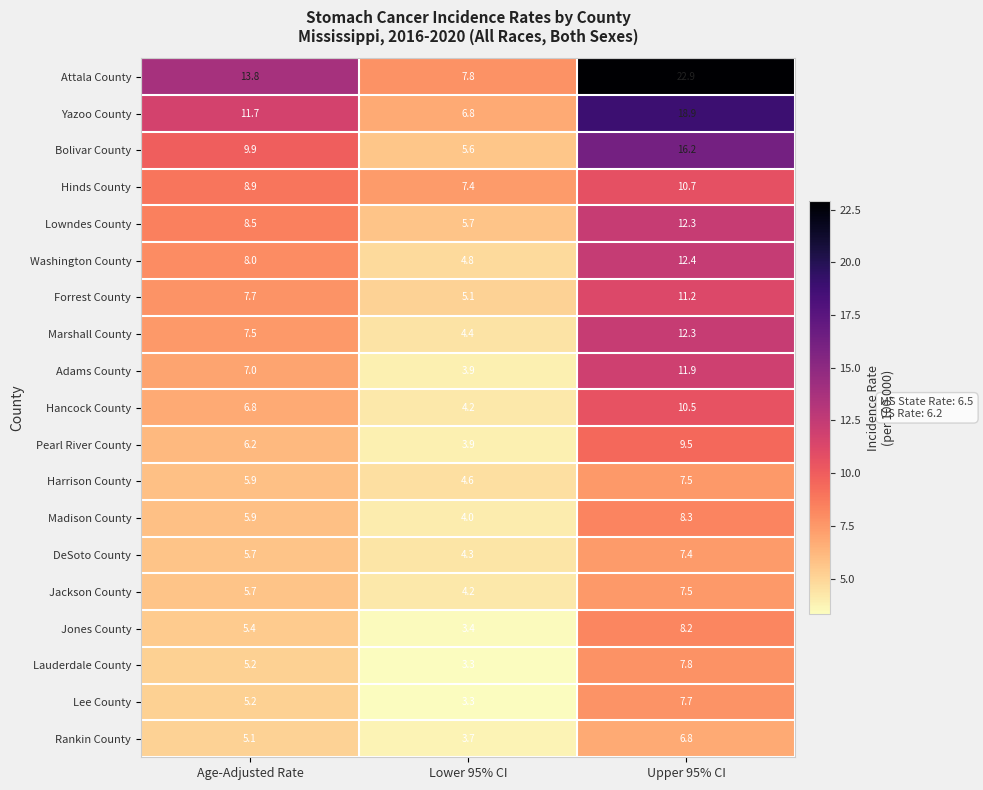

Which series has the largest total across all categories?

Attala County